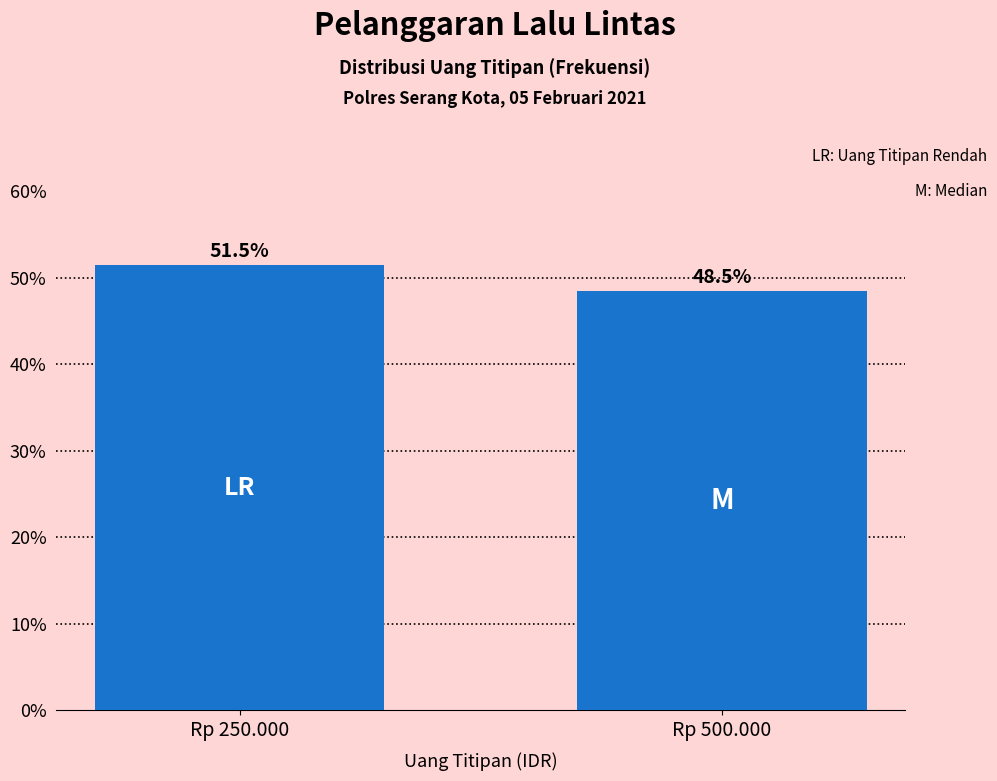

Reading left to right, extract all data points from this chart.

51.5	48.5